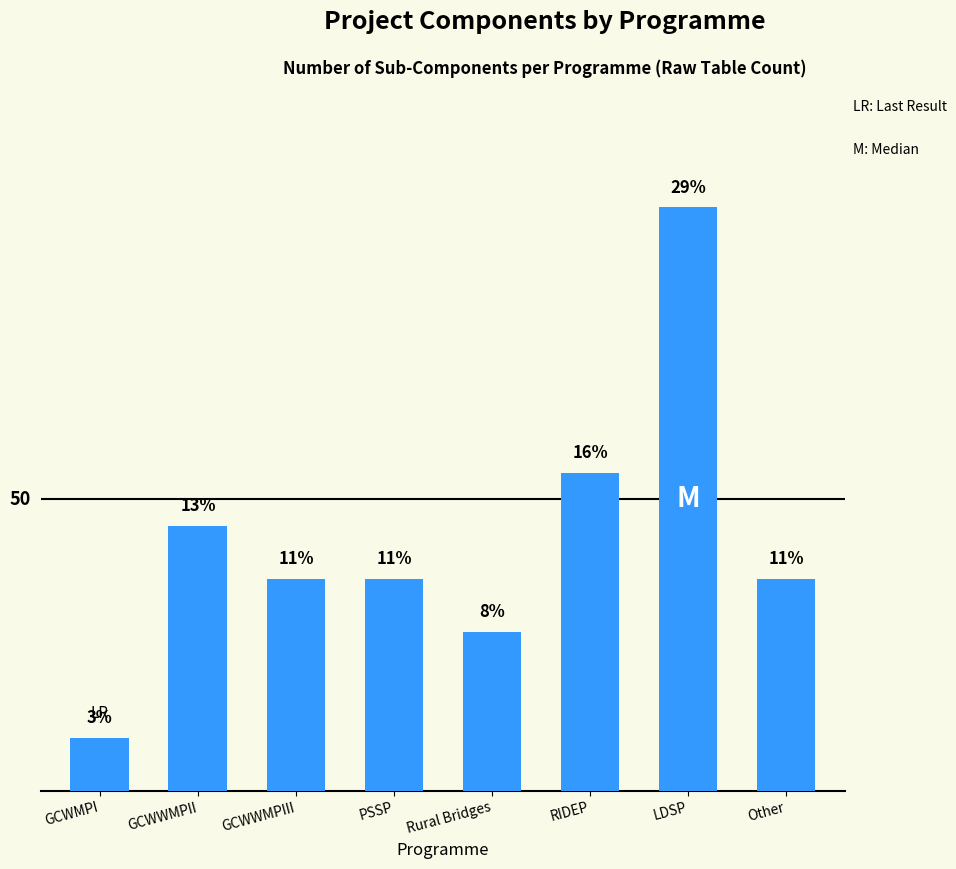

Is it true that the value at GCWMPI is 0?

False